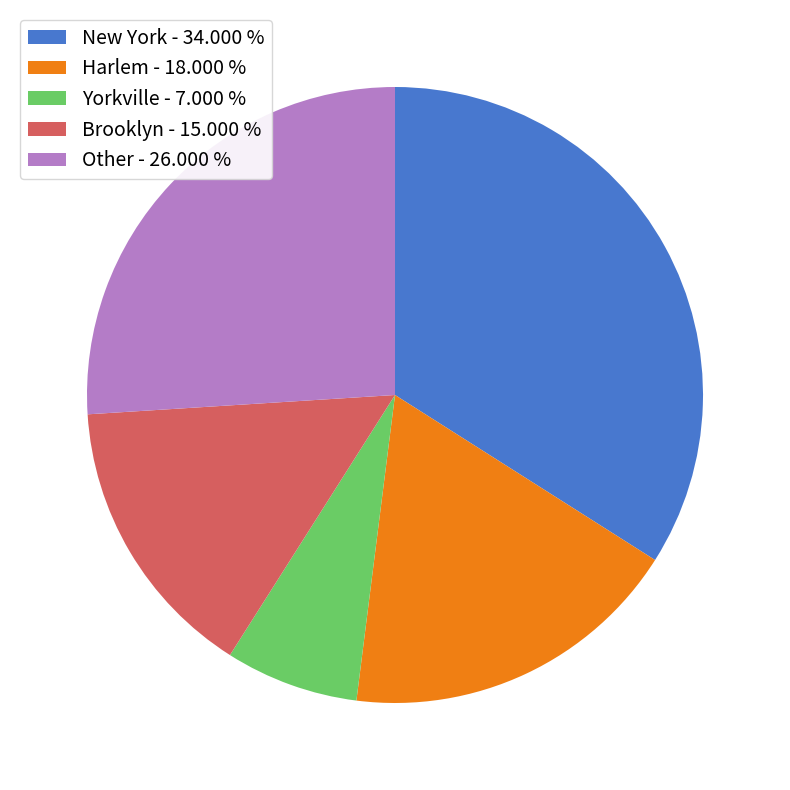

Count the number of slices in the pie.

5